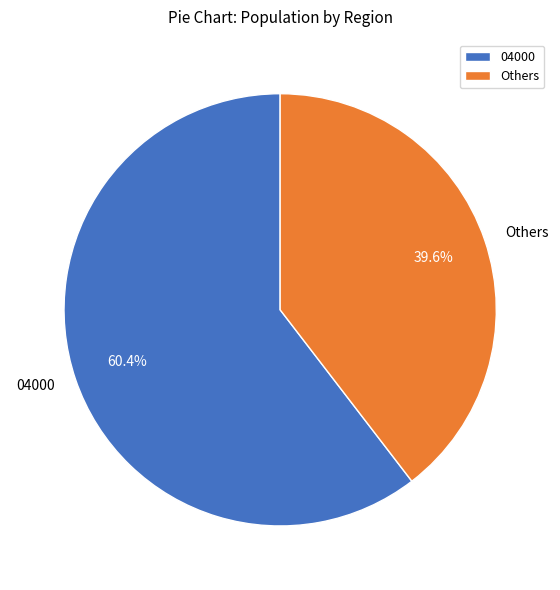

How much of the chart is everything except Others?

60.4%